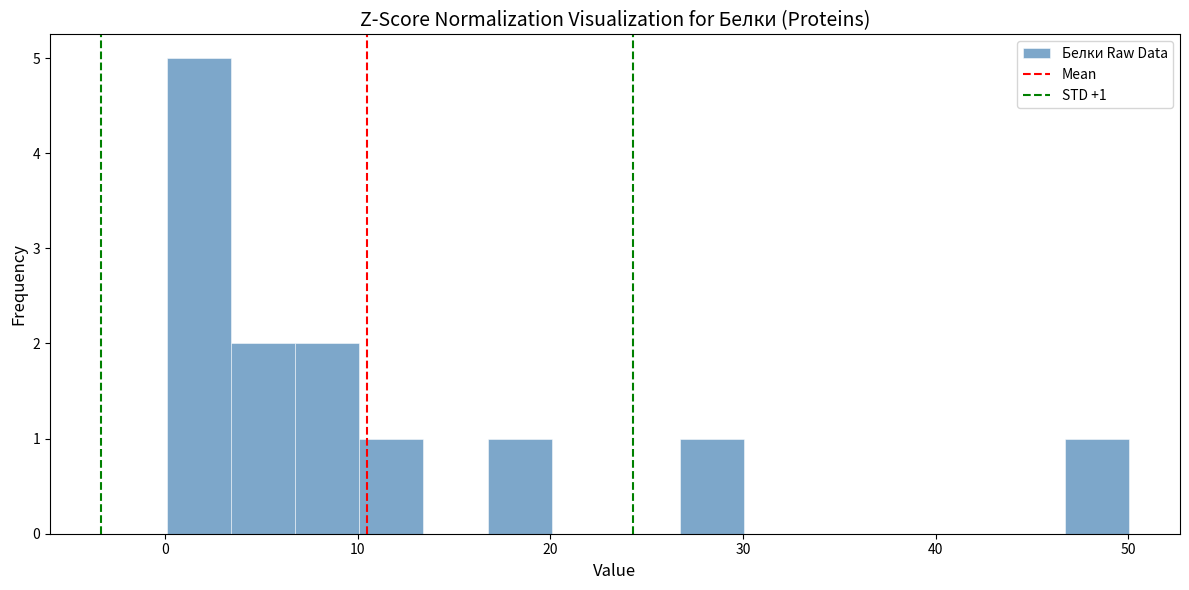

Around what value on the x-axis is the tallest bar? Give the approximate position of its centre, as read against the axis.

2